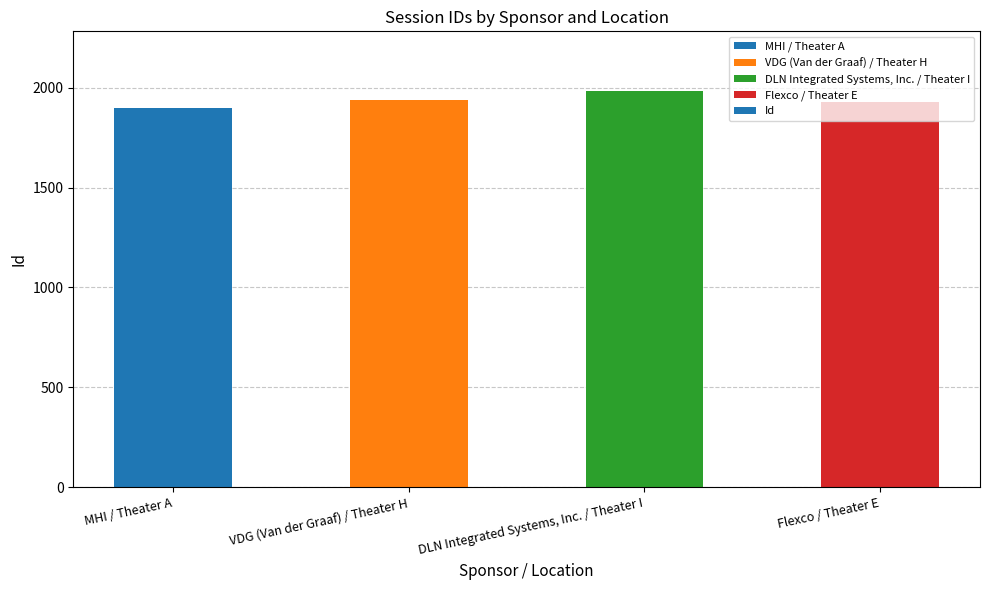

Reading left to right, what are all the values shown in this chart?

1899	1940	1984	1928